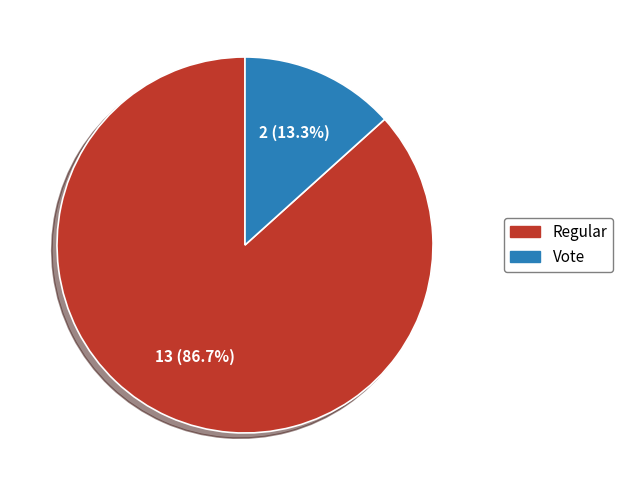

What is the largest slice in the pie chart?

Regular